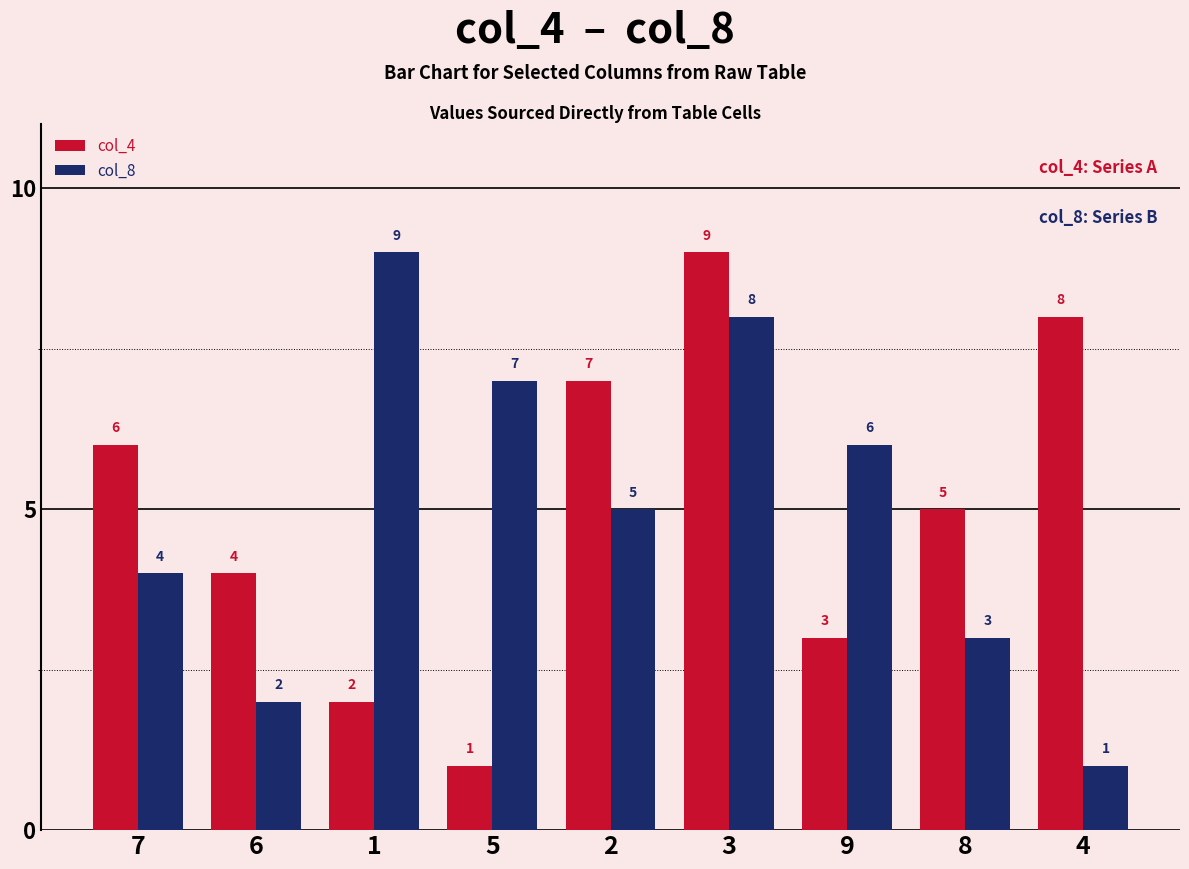

At which category is the sum across all series the highest?

3